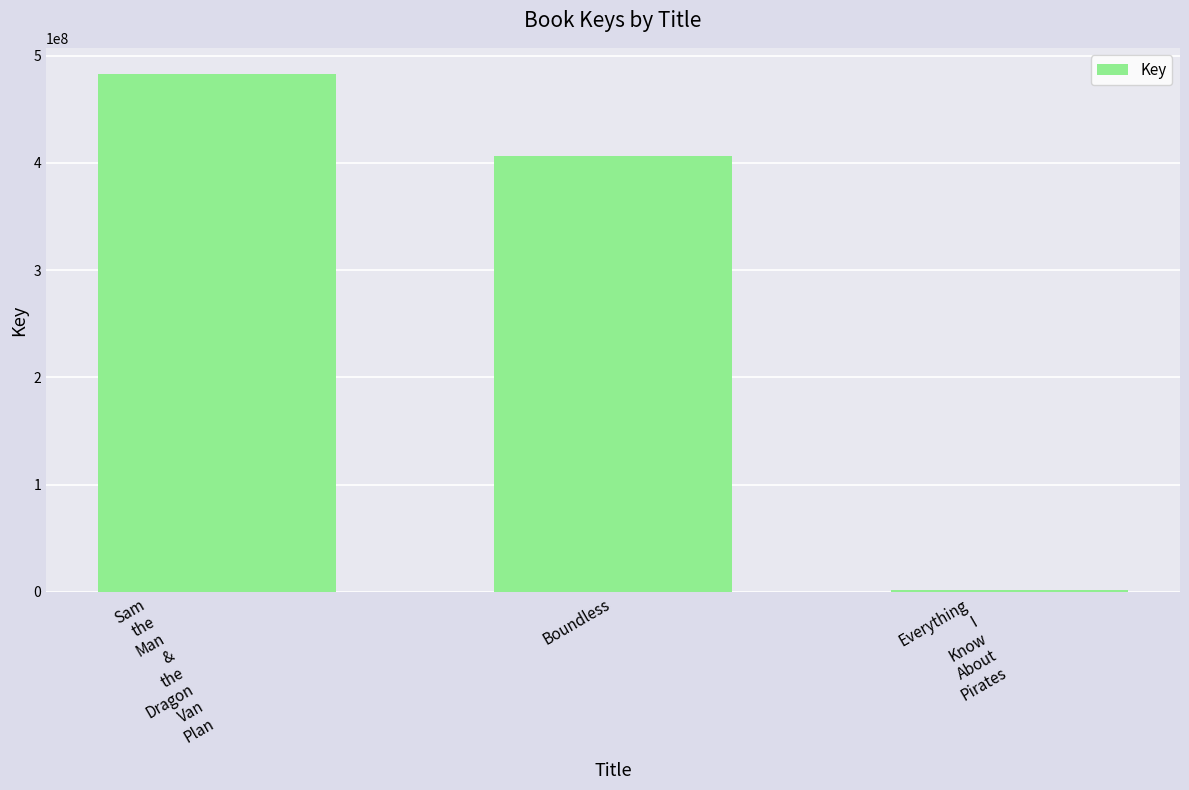

Is it true that the value at Boundless is 406214723?

True